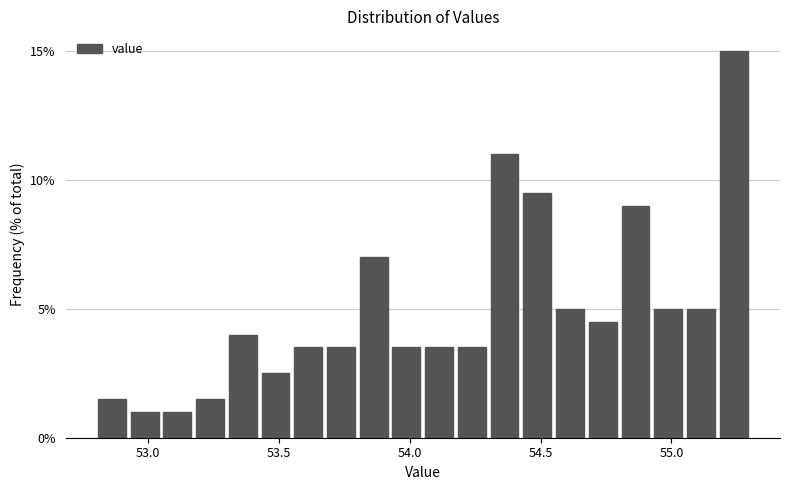

Read against the x-axis, roughly where is the centre of the tallest bar?

55.25